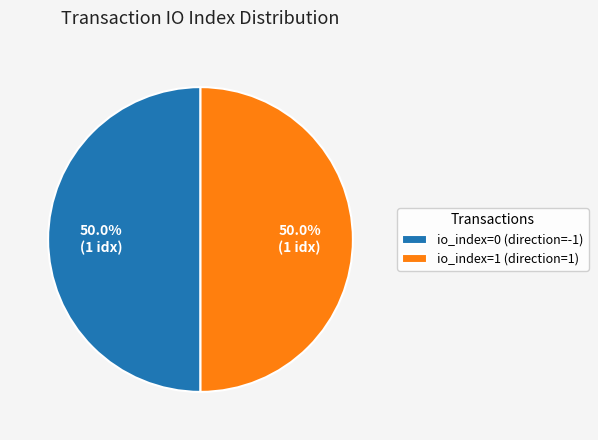

To the nearest percent, what is the average slice percentage?

50%